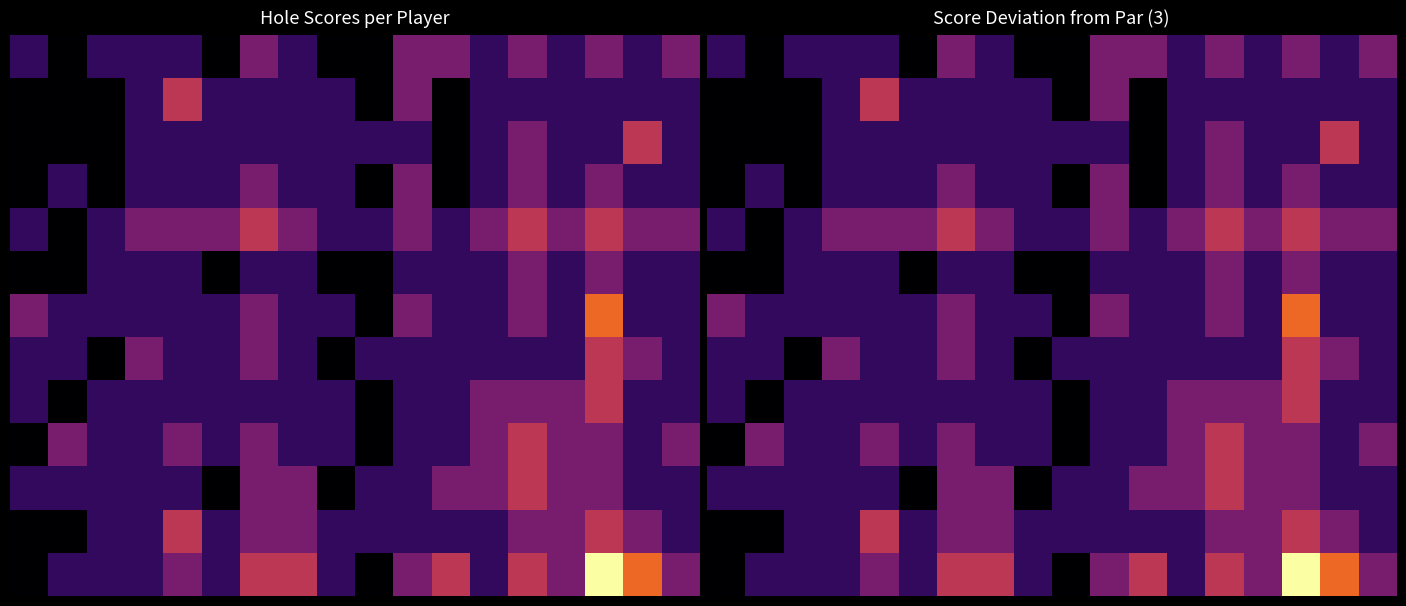

What is the smallest value displayed?

-1